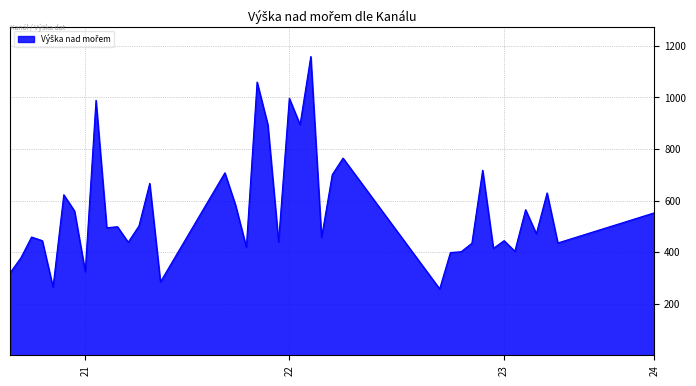

What is the difference between the maximum and minimum values?

901